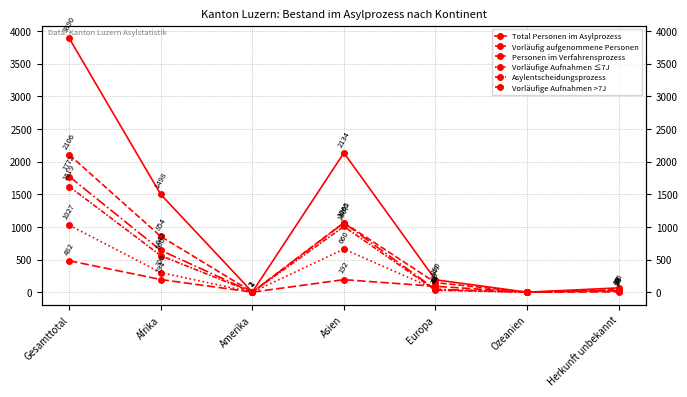

What is the spread (max minus min) of values at Asien?

1942